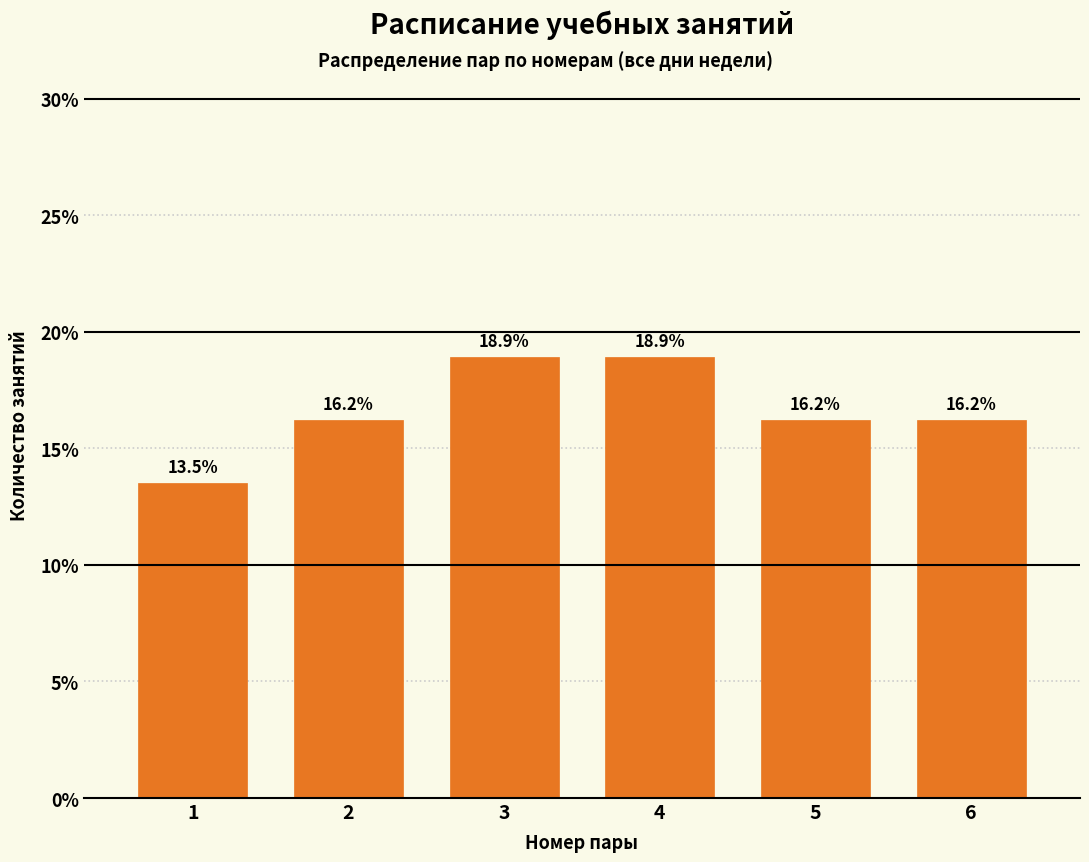

Reading left to right, what are all the values shown in this chart?

13.5	16.2	18.9	18.9	16.2	16.2